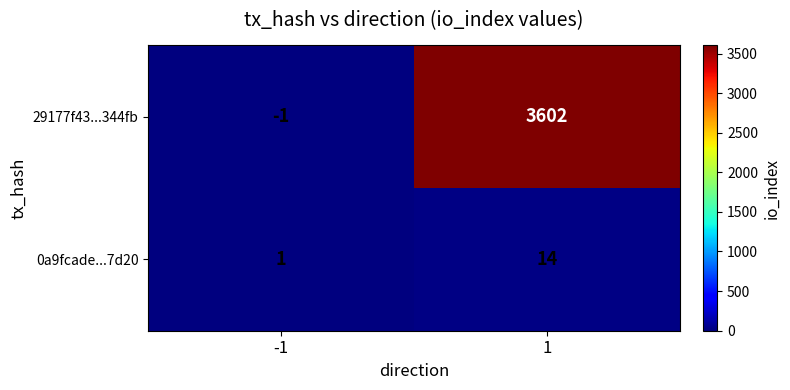

Which series has the widest spread of values?

29177f43...344fb